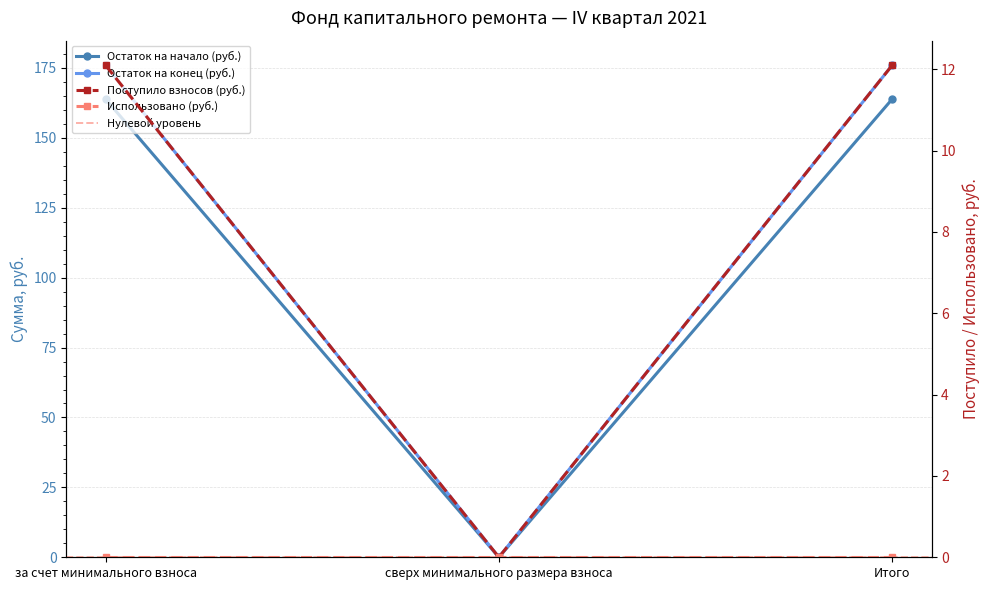

Rank the series at Итого from lowest to highest value.

Остаток на конец (руб.), Остаток на начало (руб.), Поступило взносов (руб.)